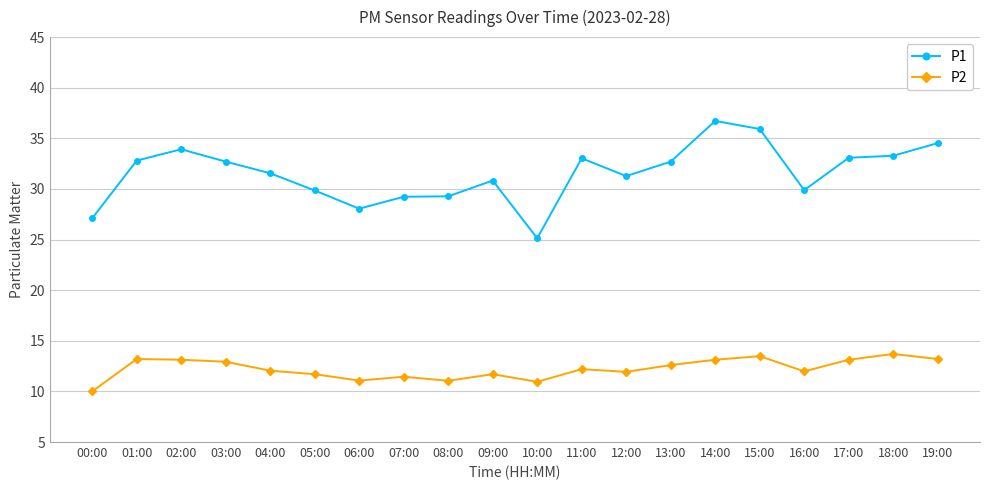

What is the total value across all series at 02:00?

47.1